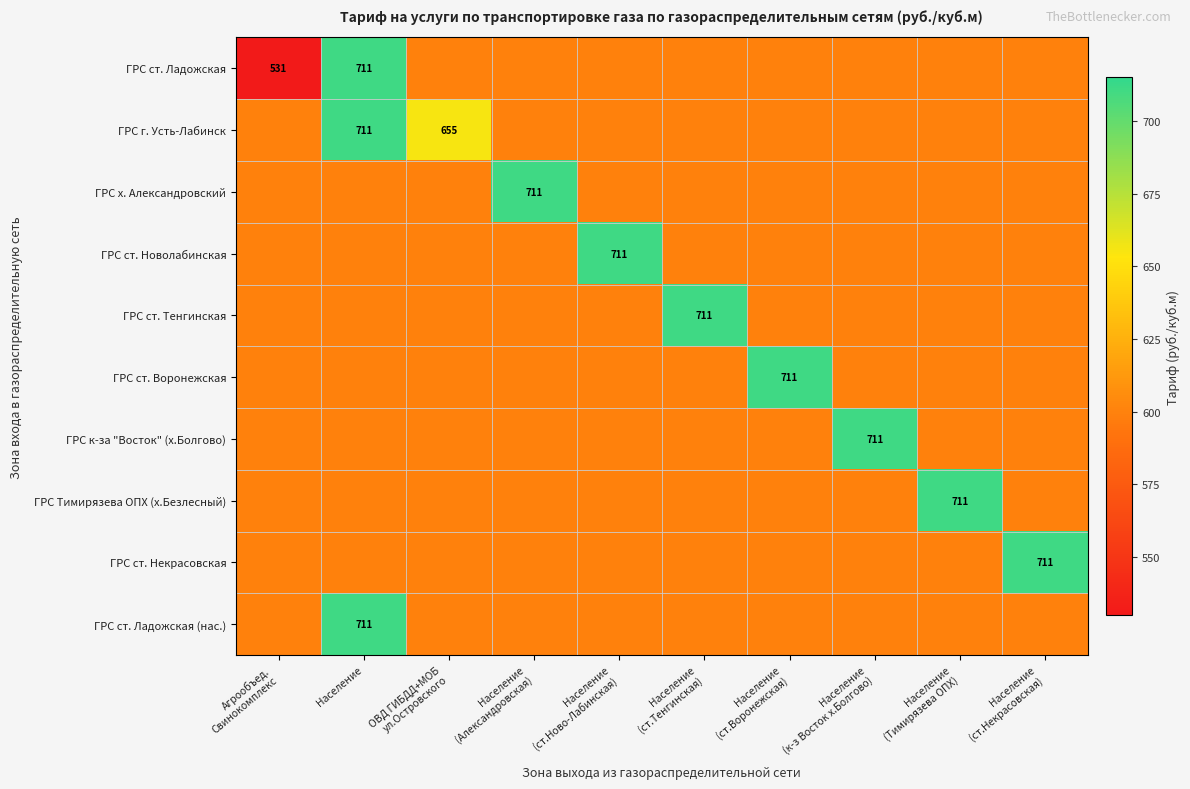

Is the value of ГРС ст. Тенгинская at Население (ст.Тенгинская) greater than the value of ГРС к-за "Восток" (х.Болгово) at Население (ст.Некрасовская)?

Yes